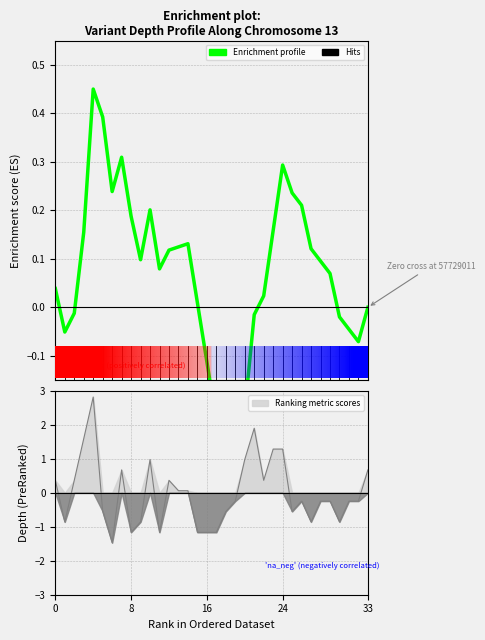

What is the label of the 21st point from the left?

20